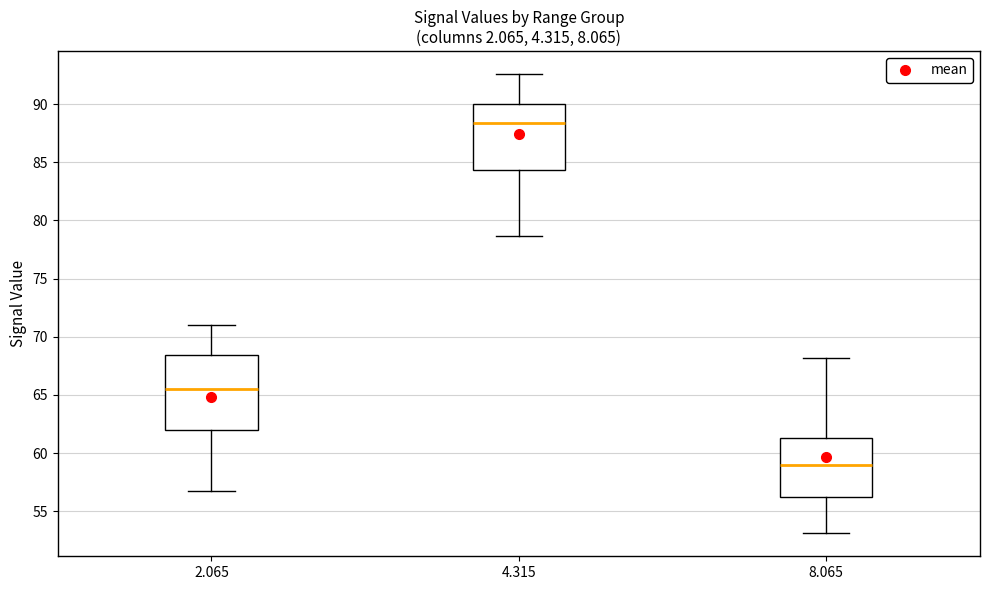

Which box's median line is the highest?

4.315